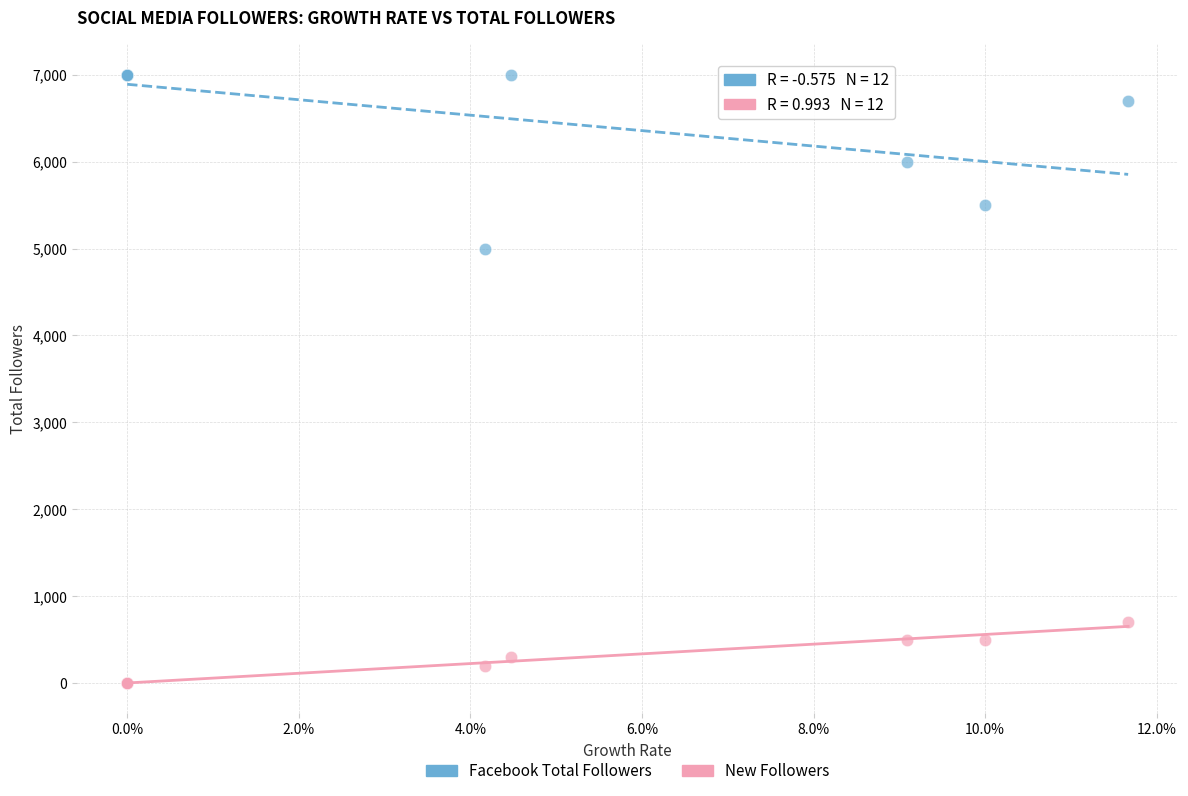

Across all series, what Y value is closest to 3500?

5000